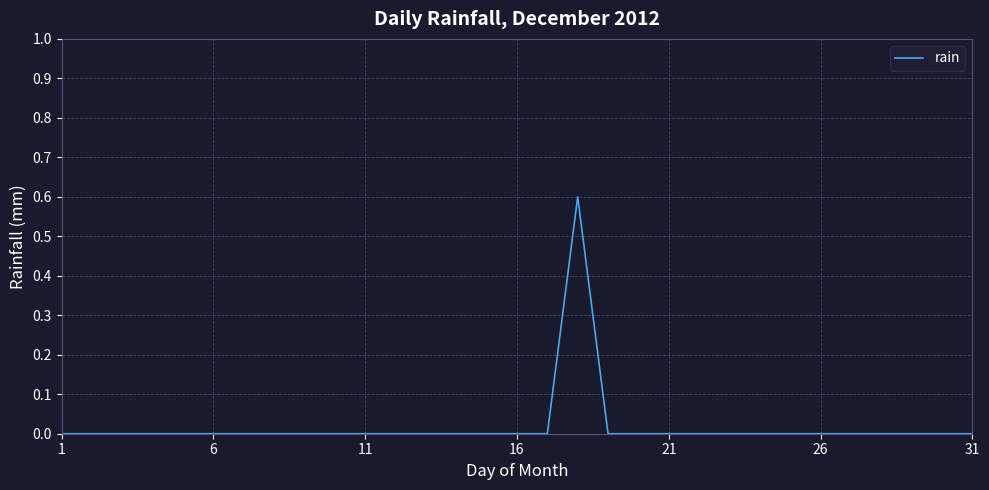

What is the greatest value displayed?

0.6